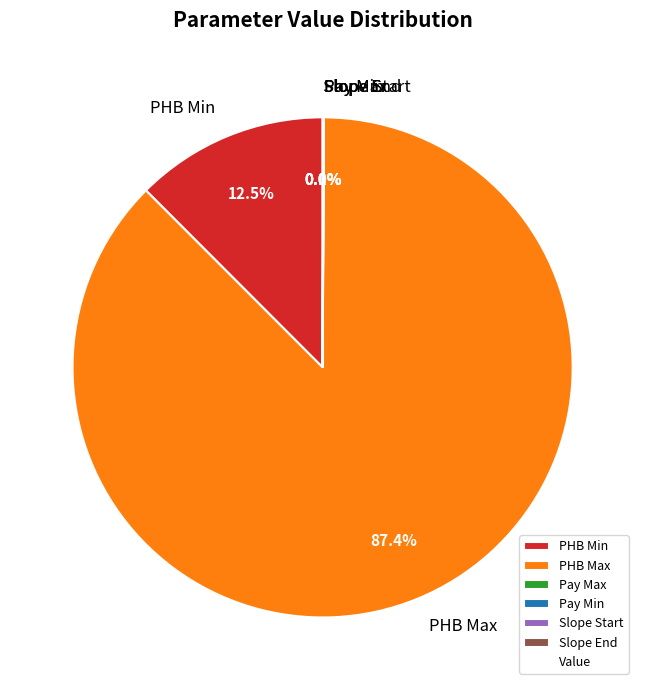

Combined, do PHB Min and PHB Max account for over 50%?

Yes